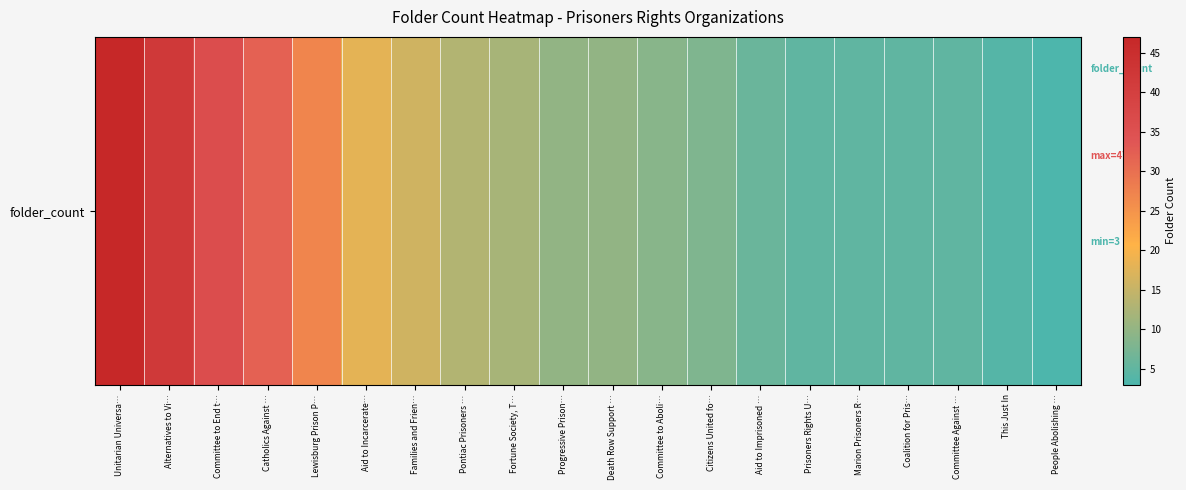

What is the greatest value displayed?

47